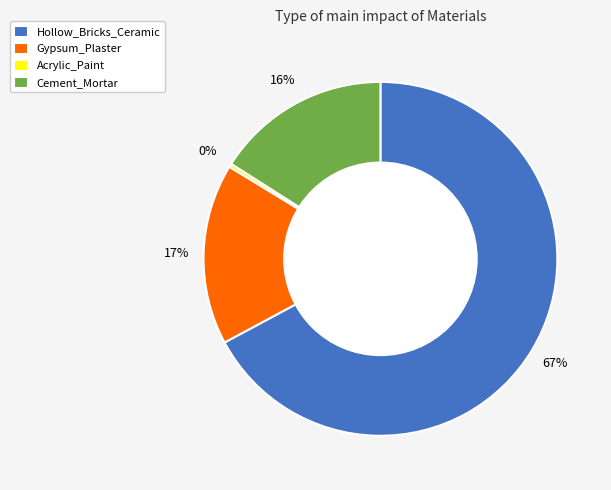

Is it true that Acrylic_Paint is 0% of the pie?

True